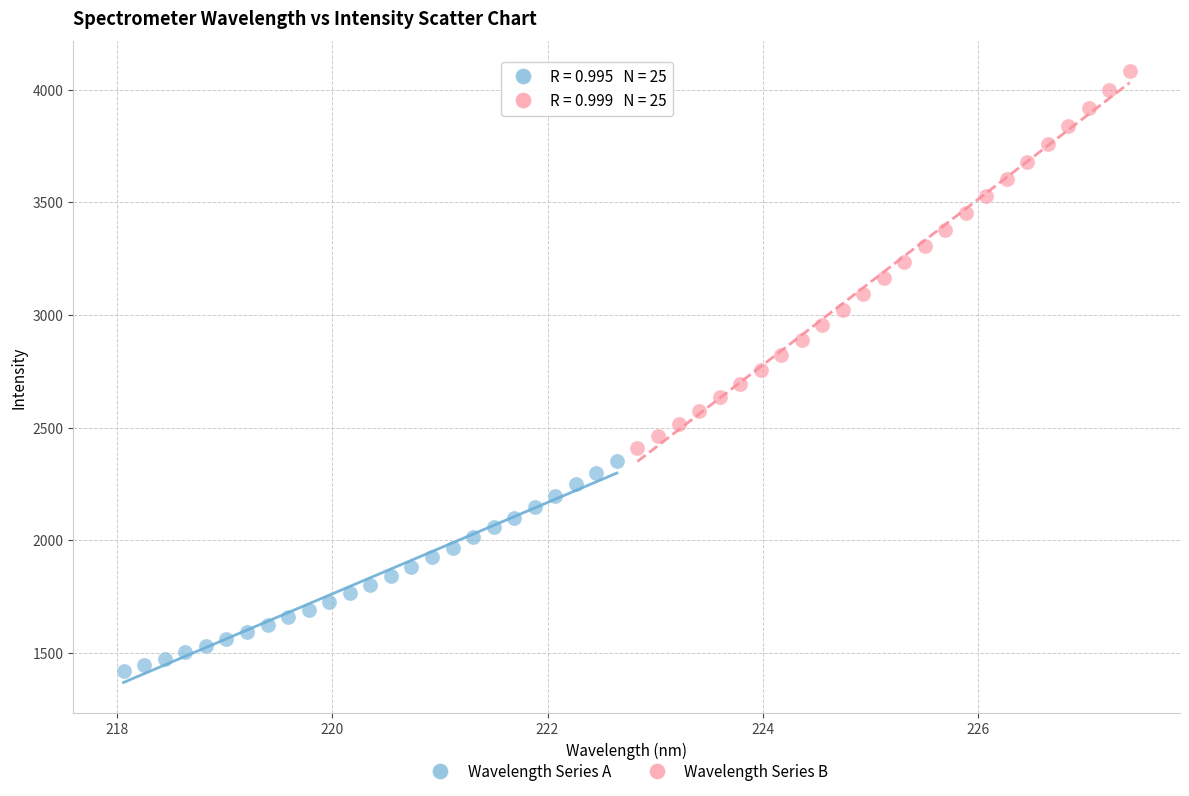

Which series has the largest Y range (max minus min)?

Wavelength Series B